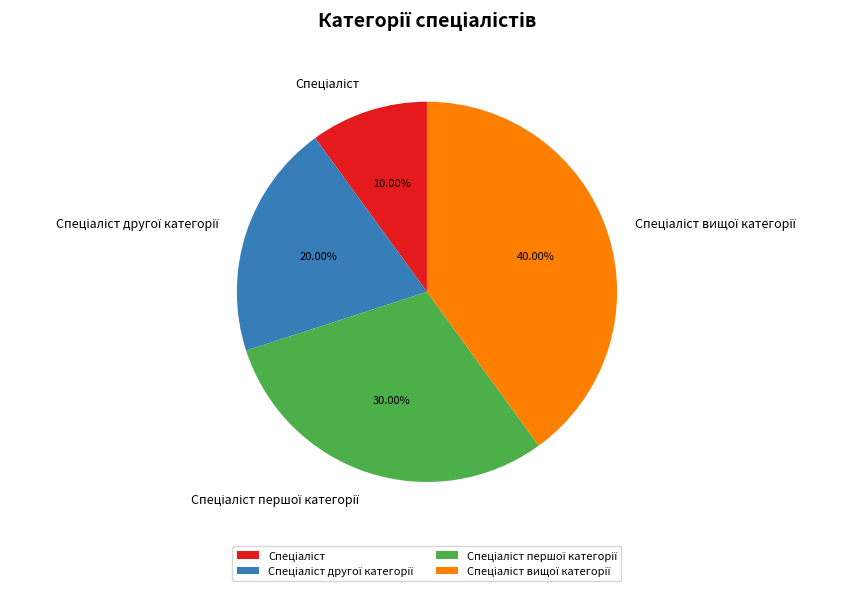

Does any single category account for the majority?

No